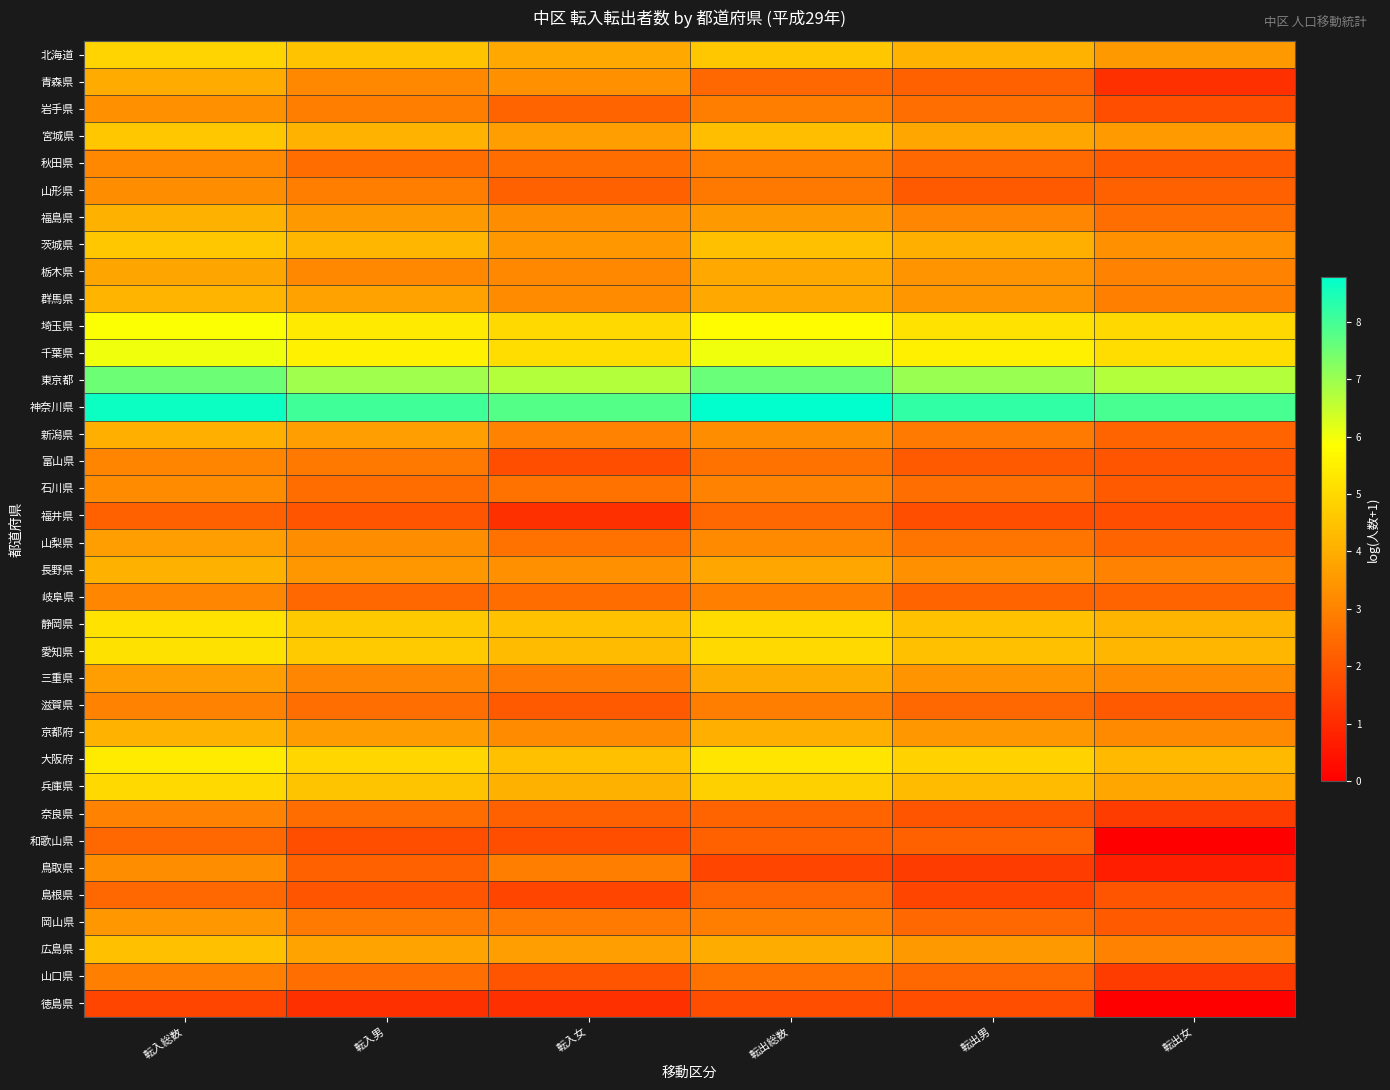

What is the difference between the highest and lowest values at 転入女?

6.7